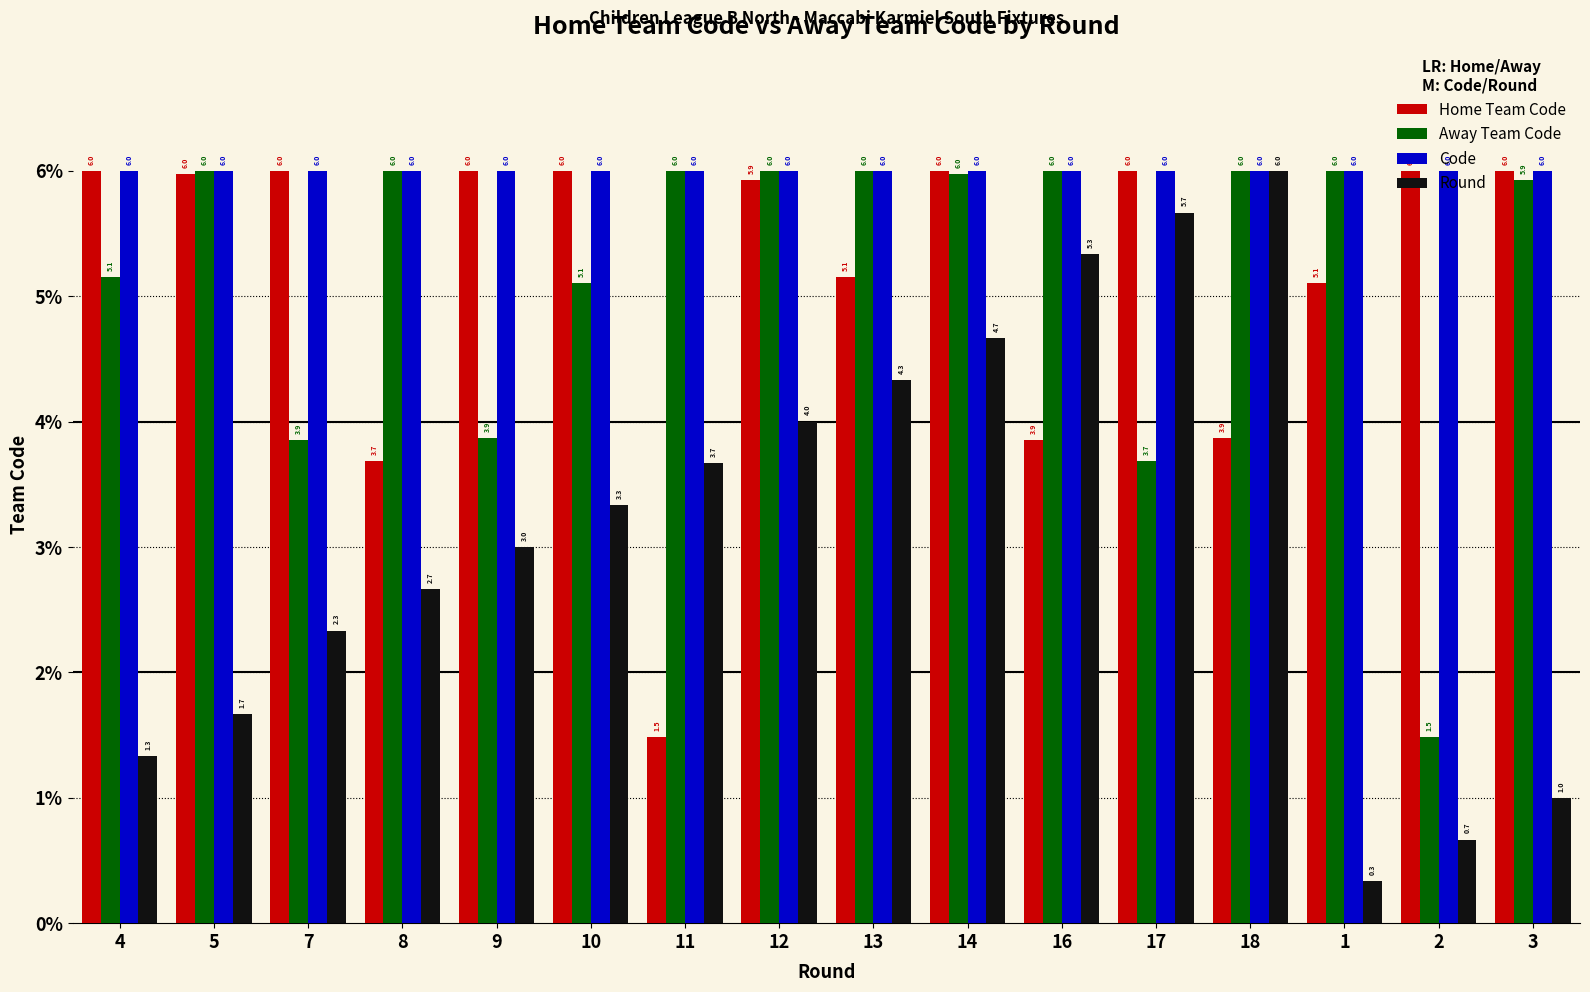

What is the label of the 9th bar from the left?

13